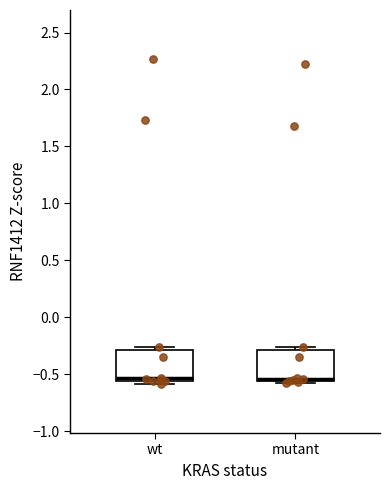

Reading left to right, transcribe this box plot: for each box, give where its median line is, the range the box spans, and where its two whiskers end, as read against the y-axis. The values are not printed on the chart, so give them approximately, as read against the axis.

wt: median -0.55 (just above the box's lower edge), box -0.55 to -0.30, whiskers -0.60 to -0.25
mutant: median -0.55 (just above the box's lower edge), box -0.55 to -0.30, whiskers -0.55 to -0.25